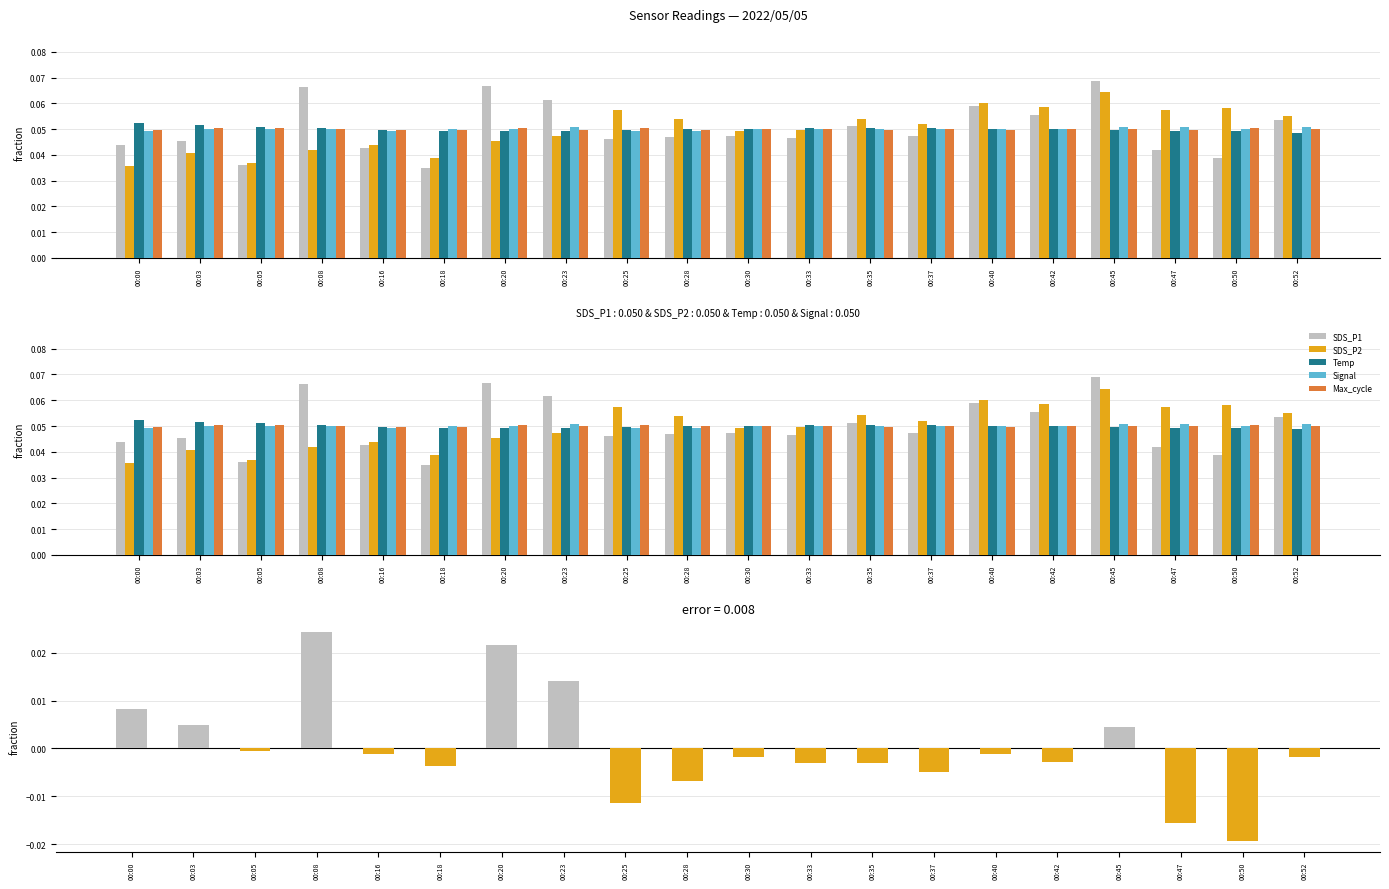

What is the total value across all series at 00:23?

0.3